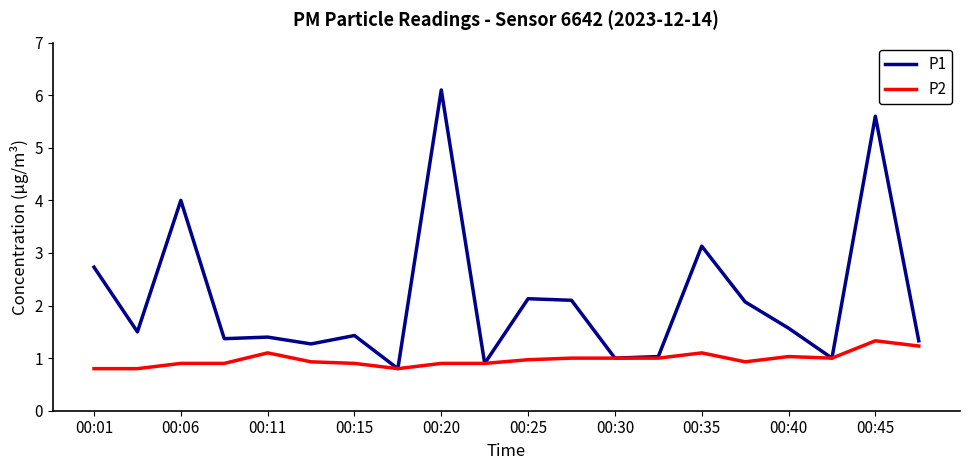

List the series in order of their peak value, lowest first.

P2, P1